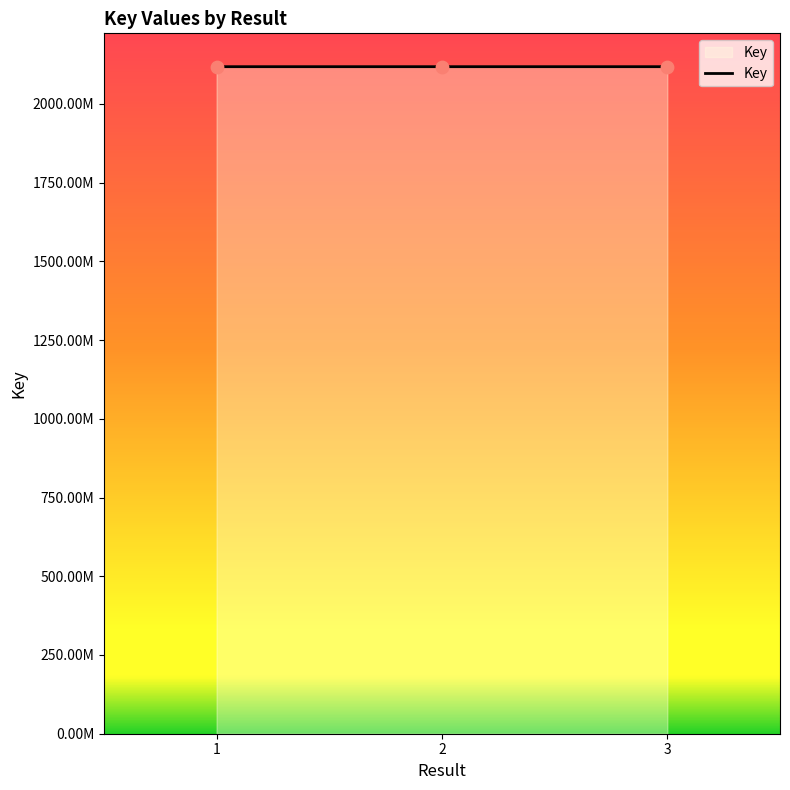

Approximately how many times larger is the value at 1 compared to 2?

1.0